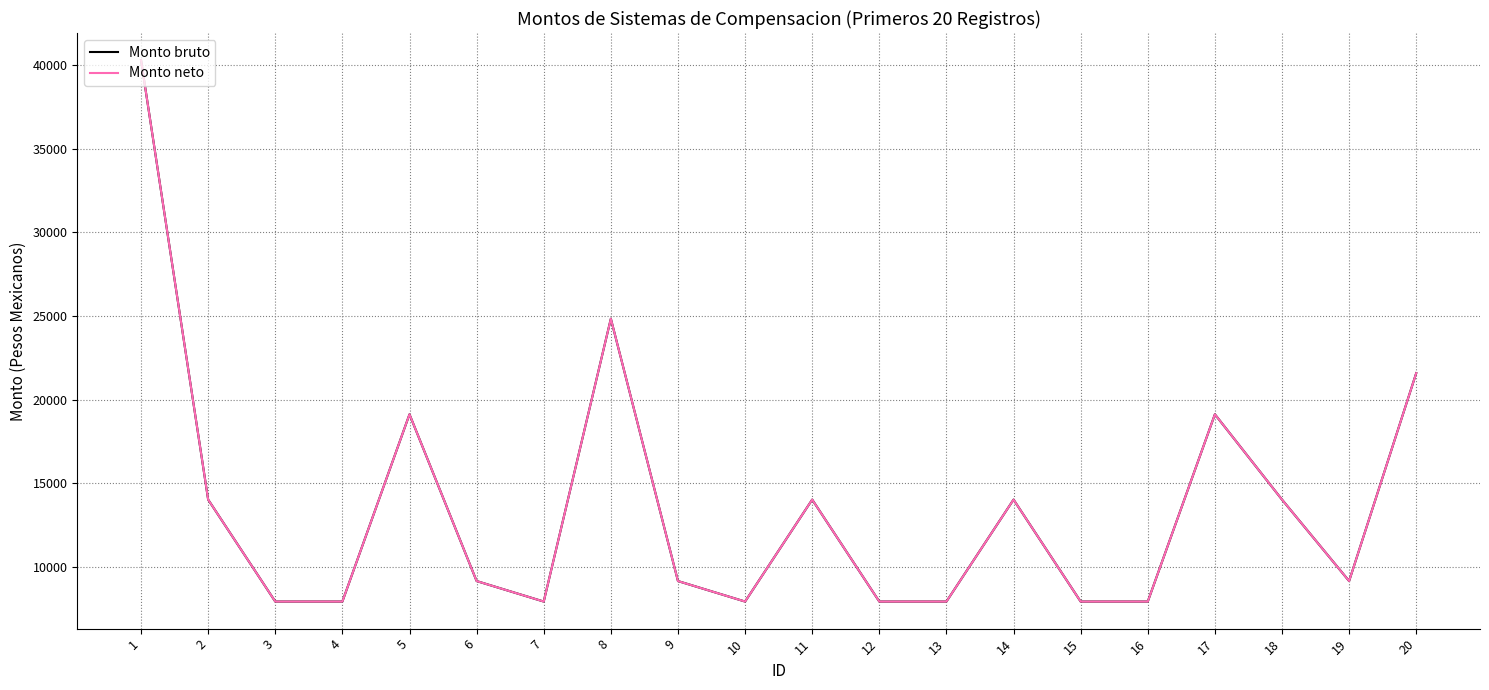

Does the chart have visible grid lines?

Yes